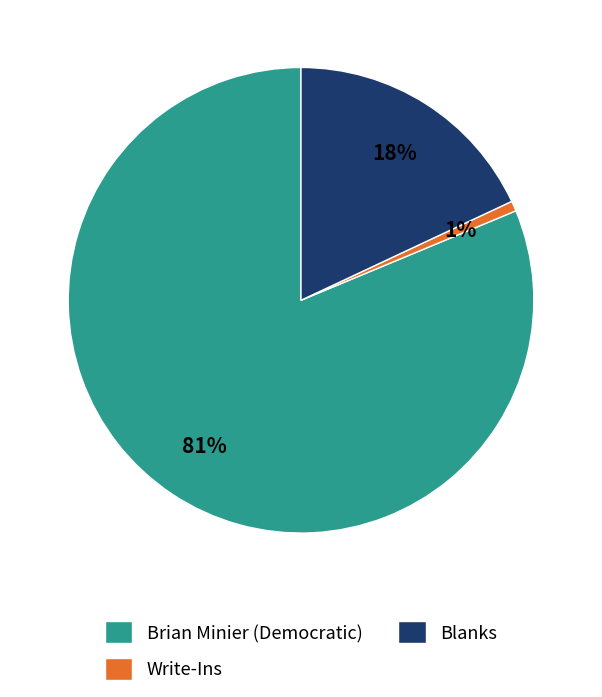

What percentage is the Blanks slice, to the nearest percent?

18%